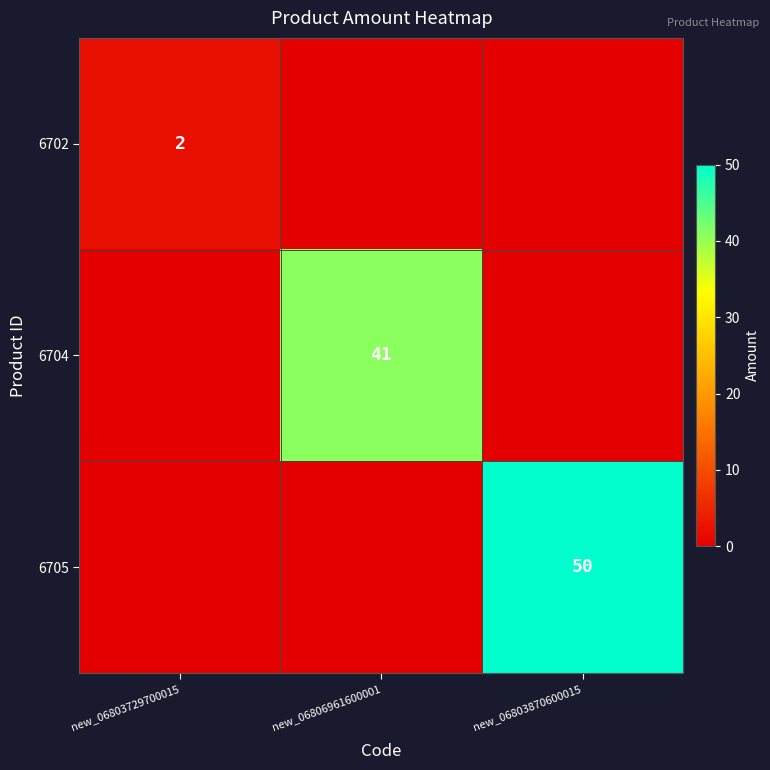

Is the value of 6705 at new_06803870600015 greater than the value of 6702 at new_06803729700015?

Yes